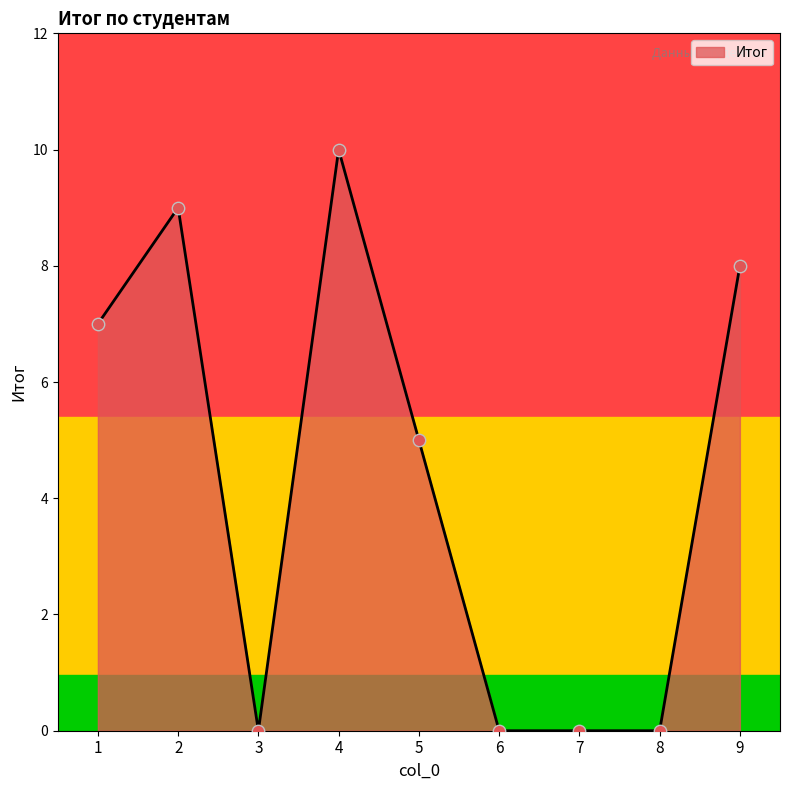

Which has a higher value, 2 or 8?

2